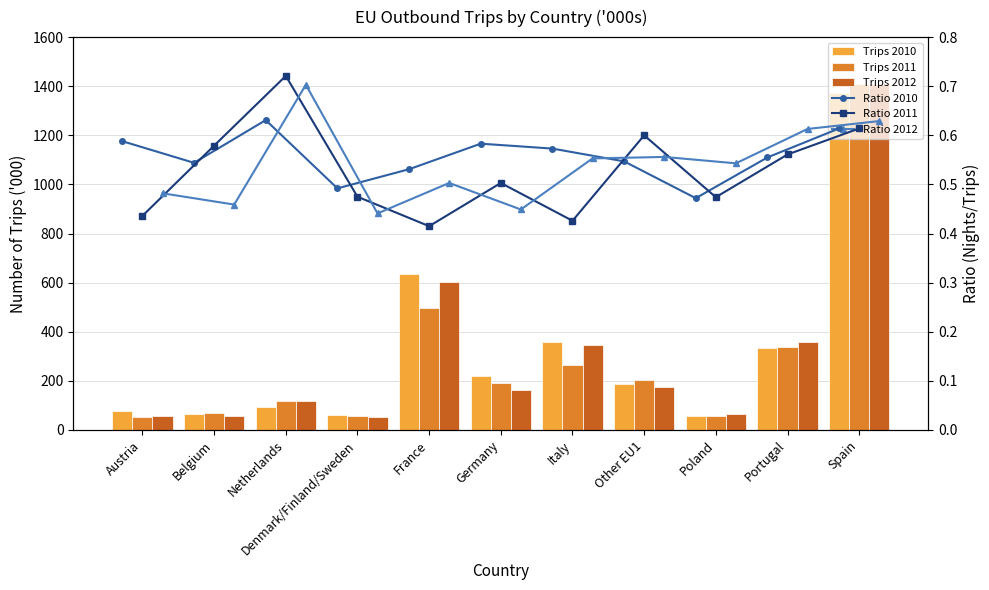

Is it true that Trips 2011 equals 69.4 at Belgium?

True